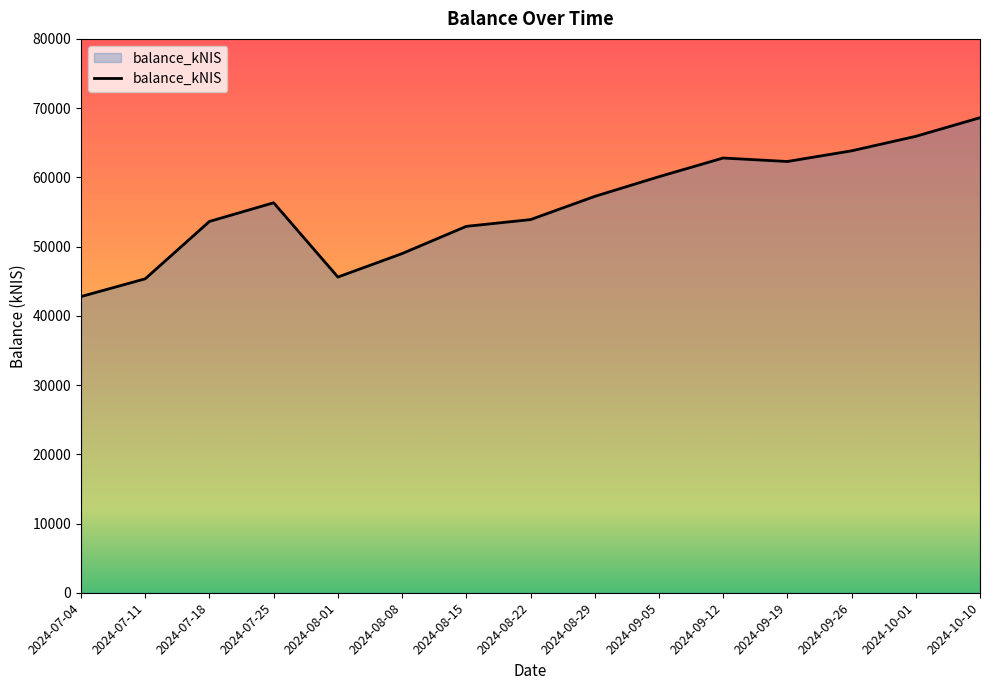

Which has a higher value, 2024-08-08 or 2024-08-15?

2024-08-15